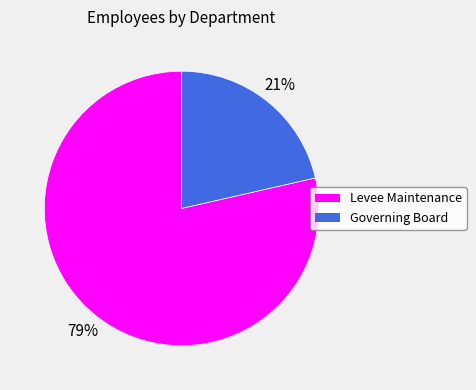

To the nearest percent, what portion does Levee Maintenance represent?

79%